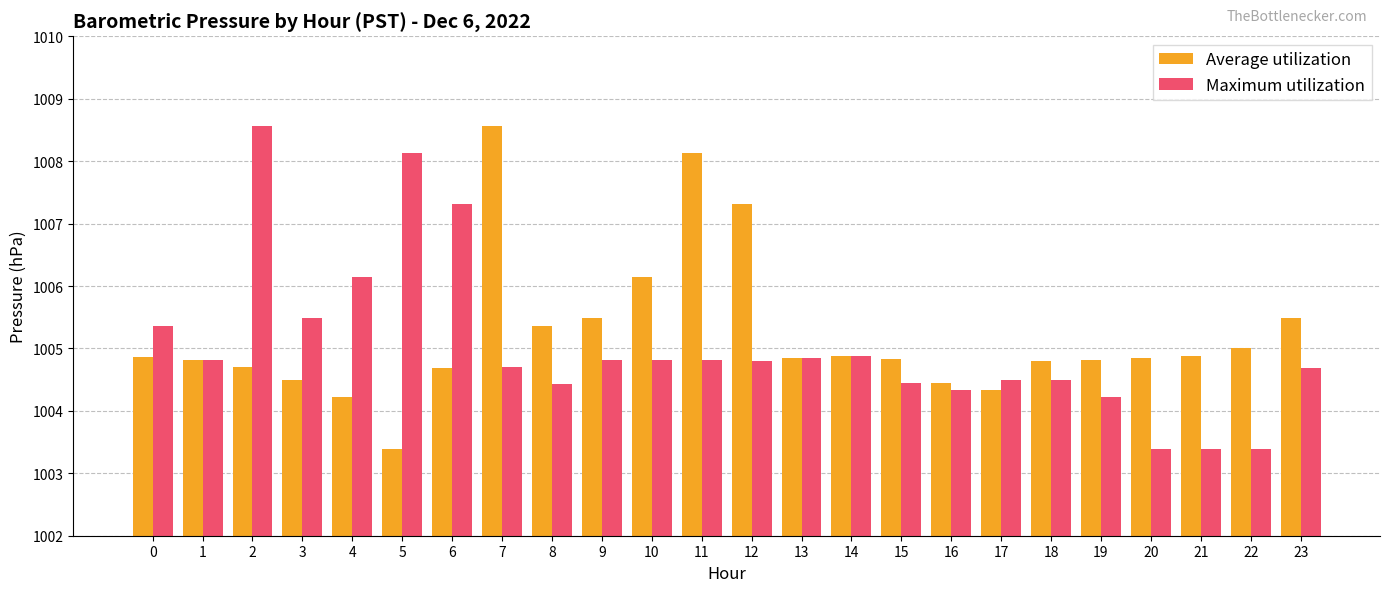

What are all the series names shown in the legend?

Average utilization, Maximum utilization